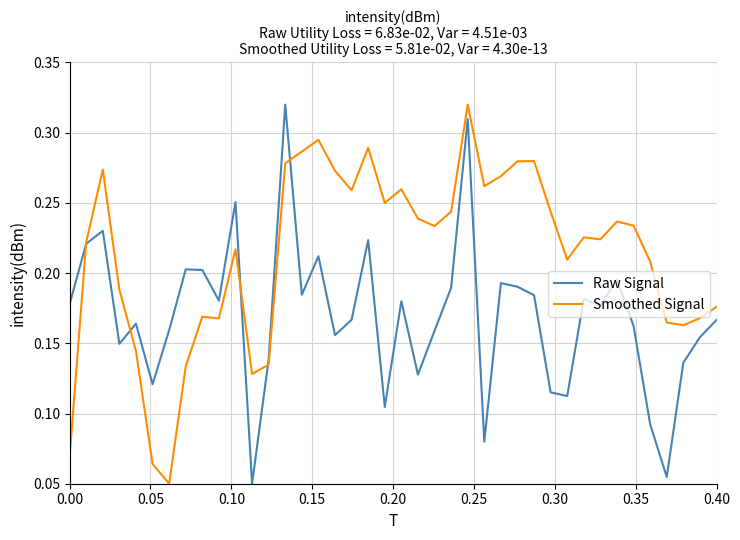

Rank the series by their average value, from highest to lowest.

Smoothed Signal, Raw Signal